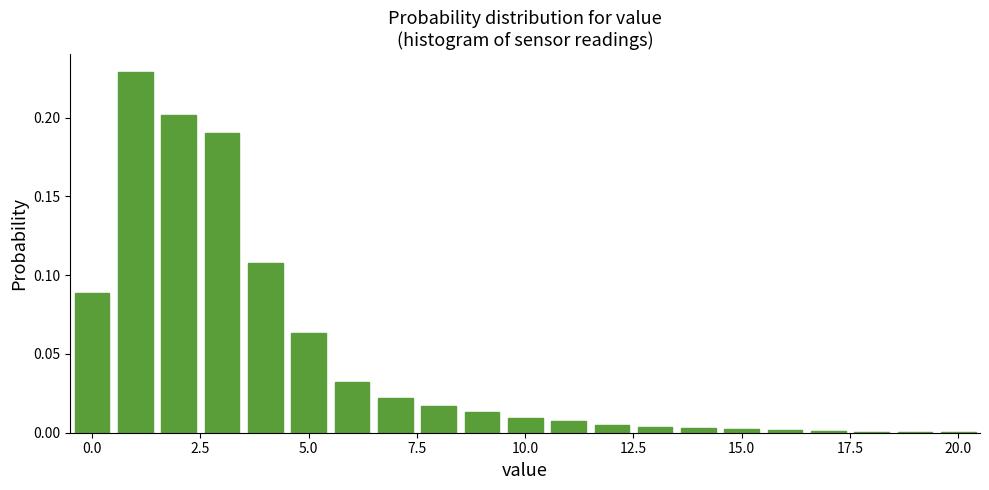

Around what value on the x-axis is the tallest bar? Give the approximate position of its centre, as read against the axis.

1.0